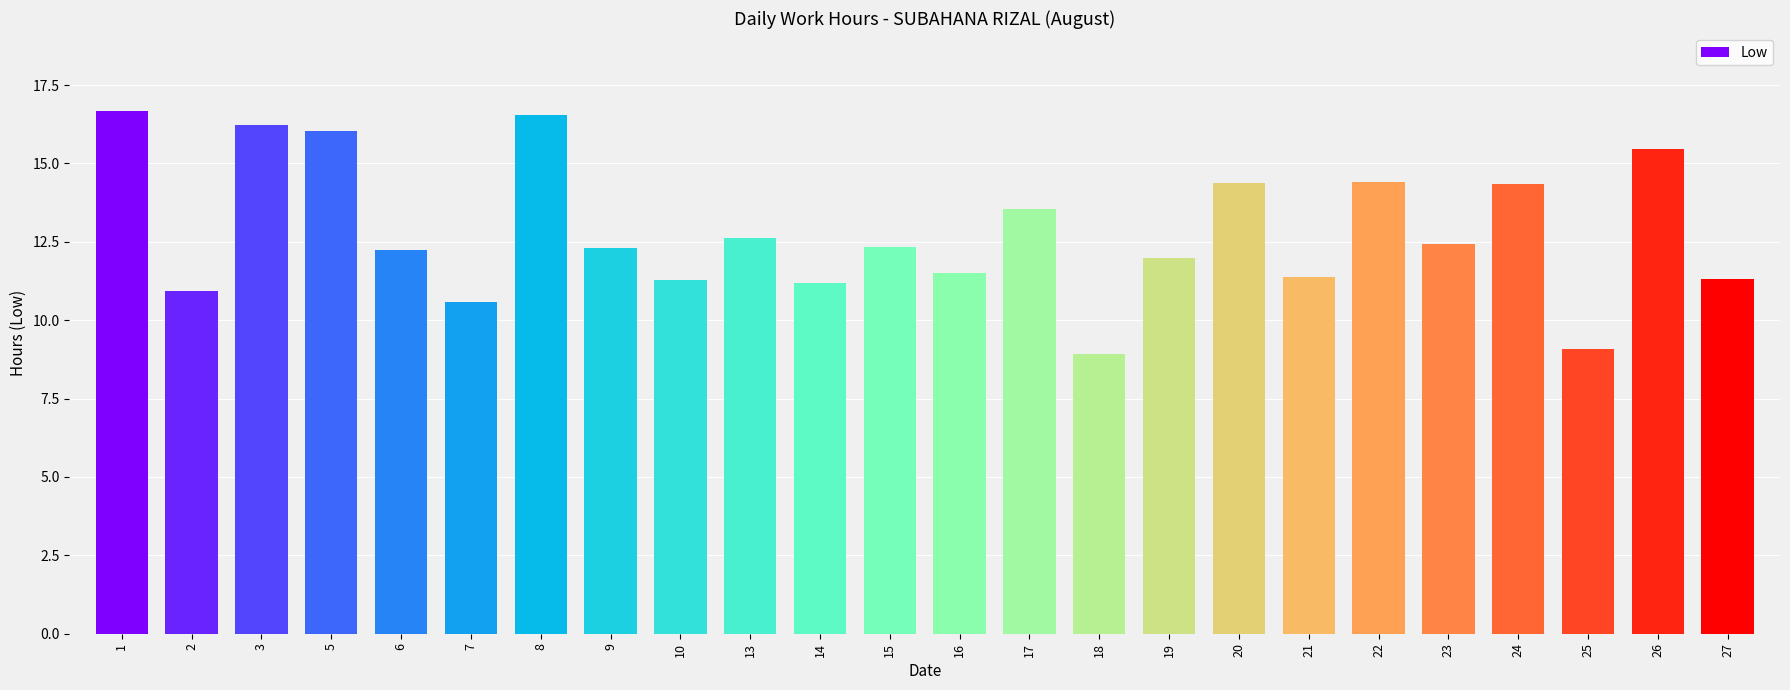

How many distinct data groups are displayed?

1